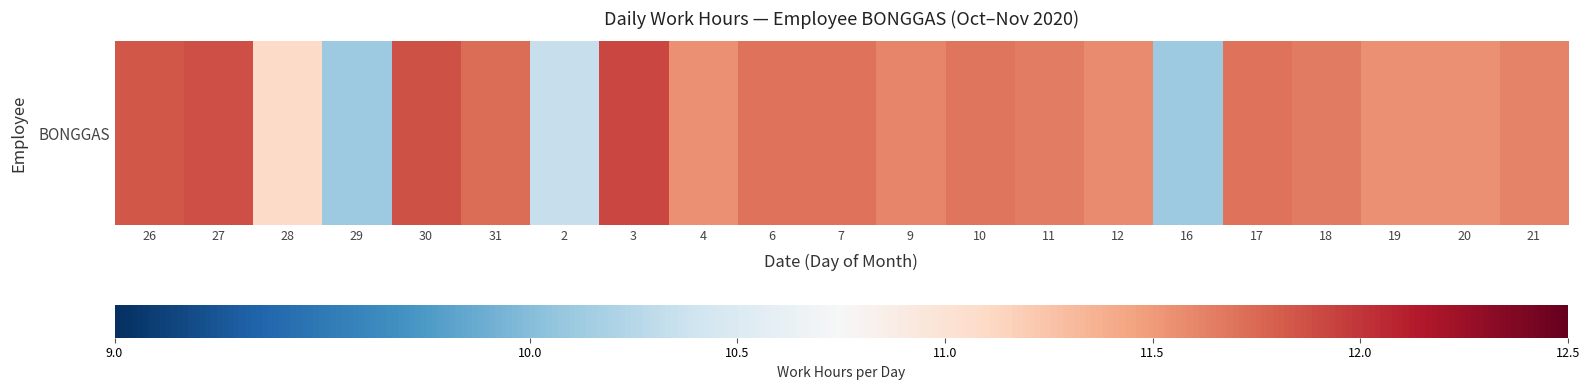

At which label is the value closest to 11?

28